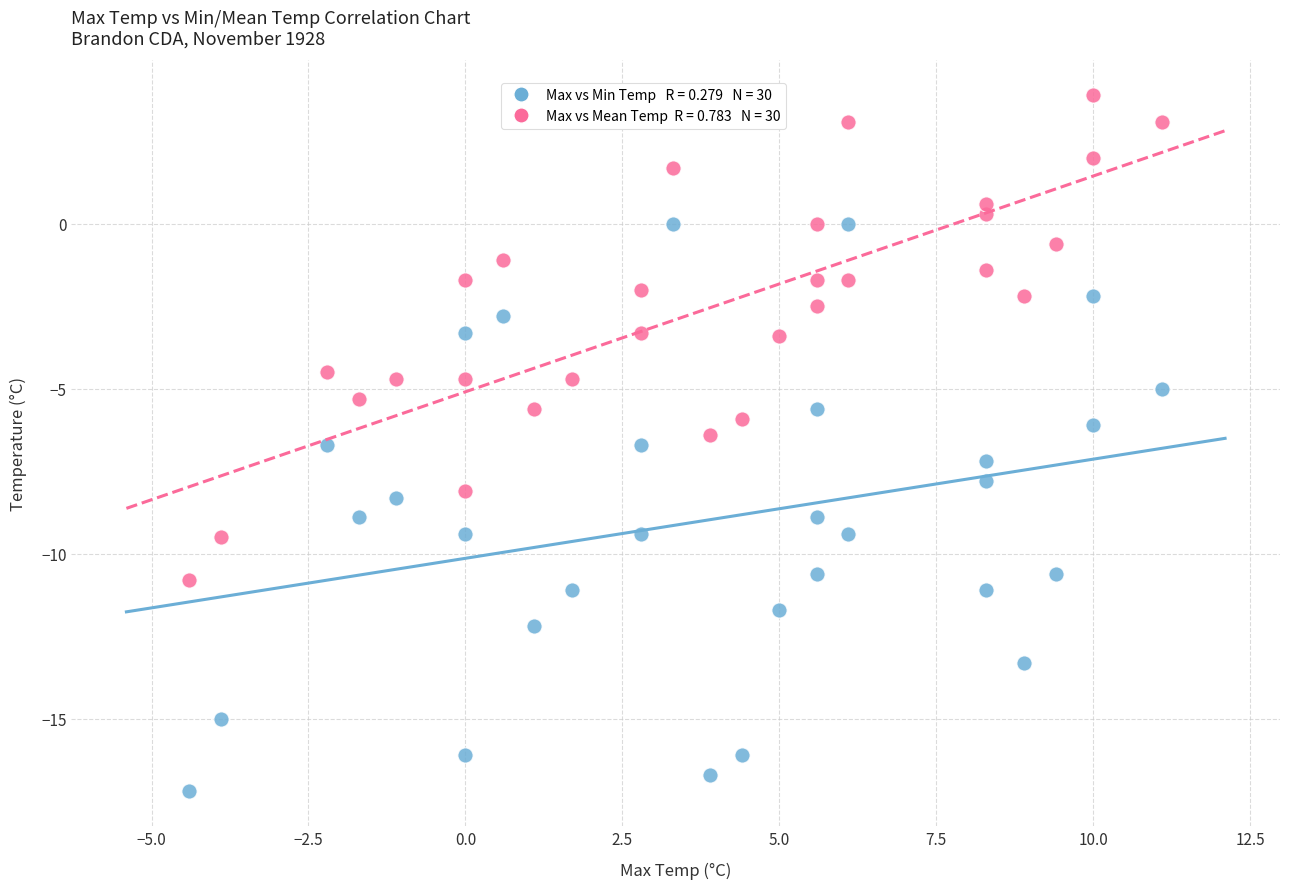

Across all data points, what is the range of Y values (max minus min)?

21.1